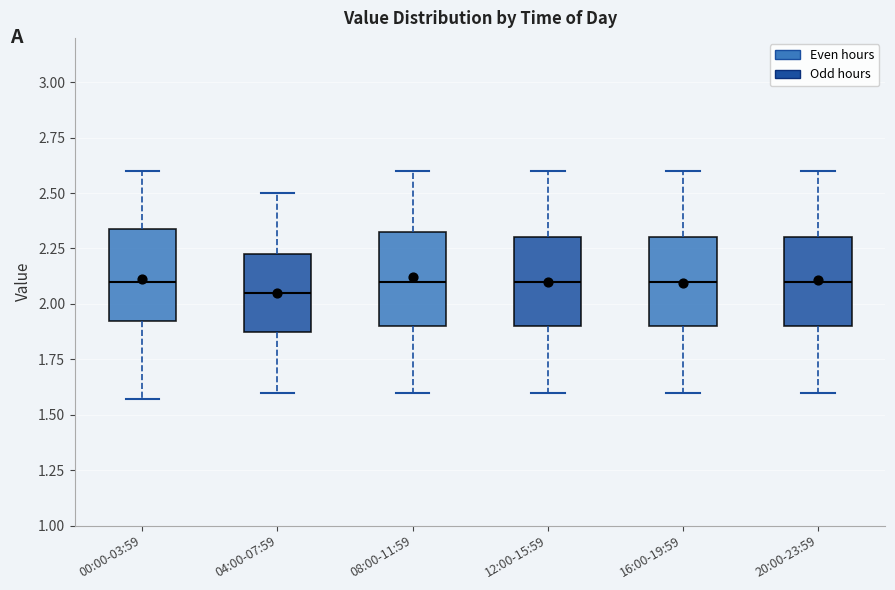

Reading left to right, read every box against the y-axis: the position of its median line, the range the box covers, and the ends of its whiskers. The values are not printed on the chart, so give them approximately, as read against the axis.

00:00-03:59: median 2.10, box 1.90 to 2.35, whiskers 1.55 to 2.60
04:00-07:59: median 2.05, box 1.90 to 2.25, whiskers 1.60 to 2.50
08:00-11:59: median 2.10, box 1.90 to 2.35, whiskers 1.60 to 2.60
12:00-15:59: median 2.10, box 1.90 to 2.30, whiskers 1.60 to 2.60
16:00-19:59: median 2.10, box 1.90 to 2.30, whiskers 1.60 to 2.60
20:00-23:59: median 2.10, box 1.90 to 2.30, whiskers 1.60 to 2.60